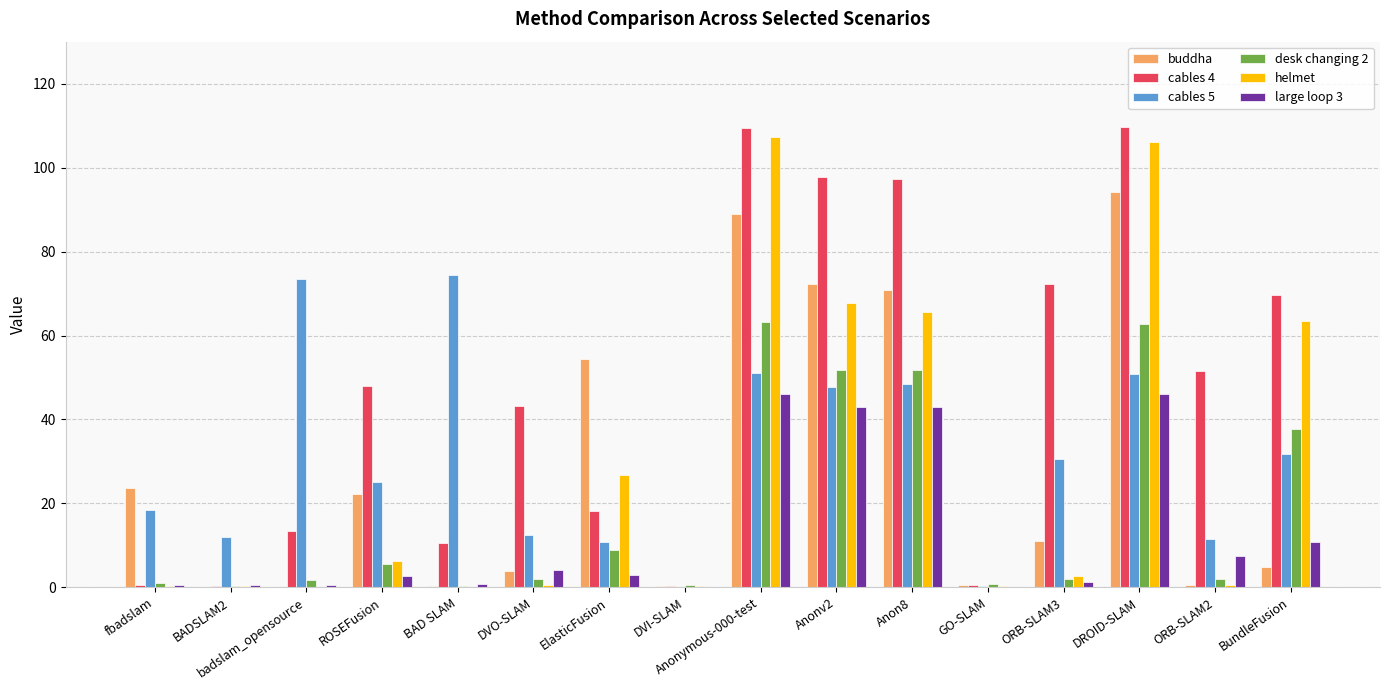

The large loop 3 series shows 12.1 at Anon8. True or false?

False